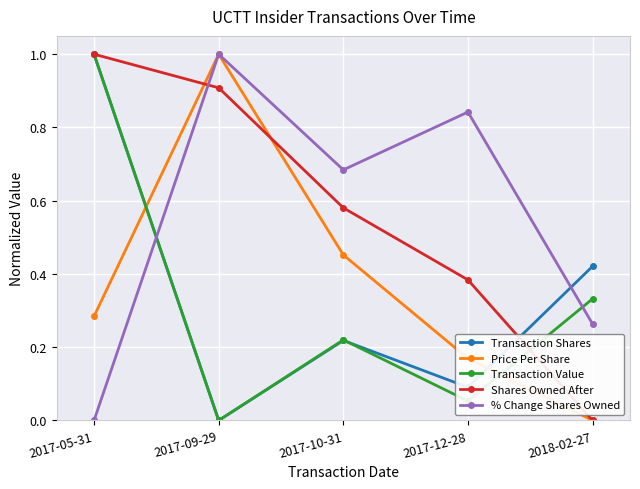

What is the label of the 2nd point from the right?

2017-12-28